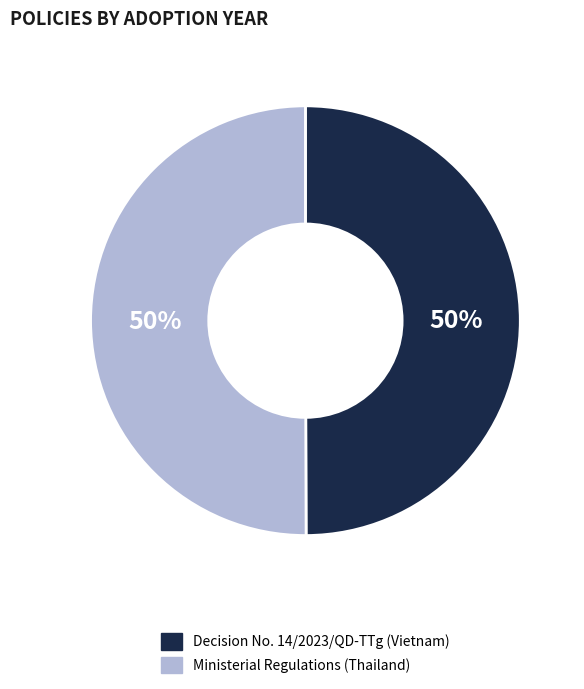

True or false: Ministerial Regulations (Thailand) accounts for 42% of the total.

False